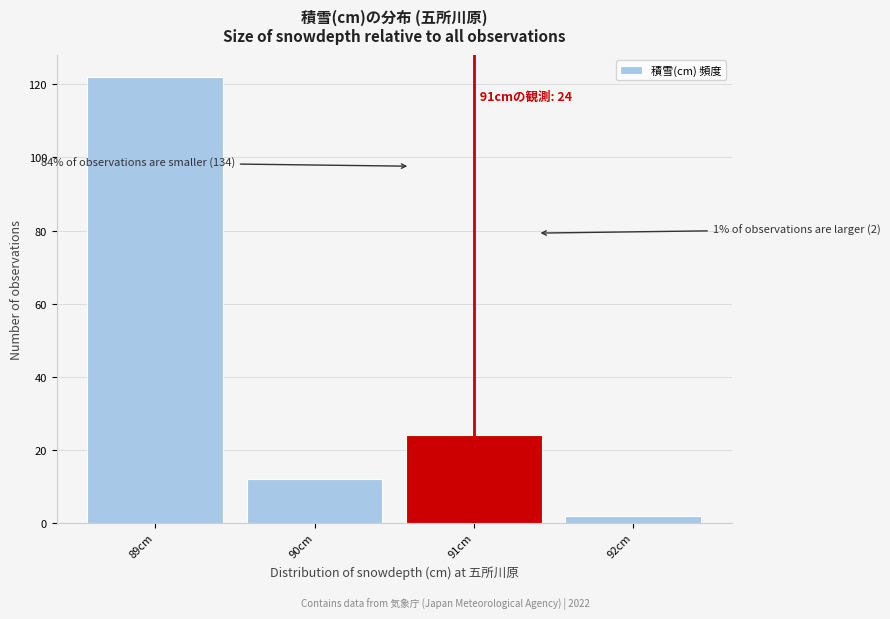

Reading right to left, transcribe all the data shown in this chart.

2	24	12	122